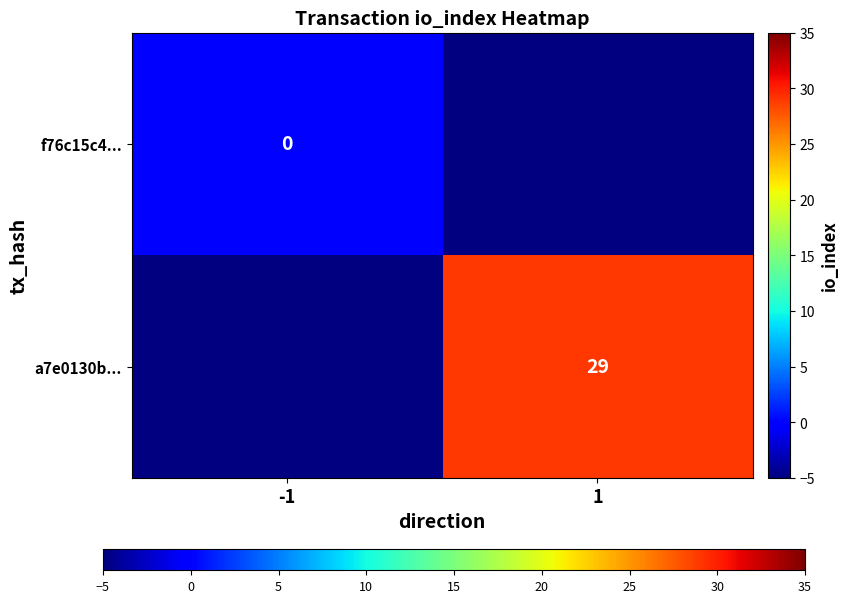

At which category does the chart reach its peak across all series?

1